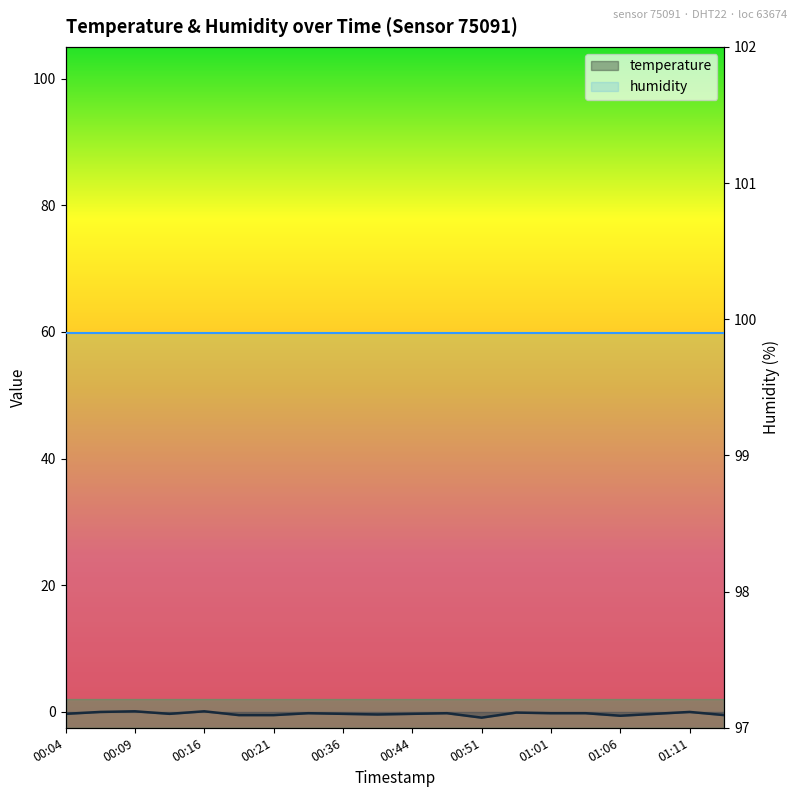

How many values are above zero?

2